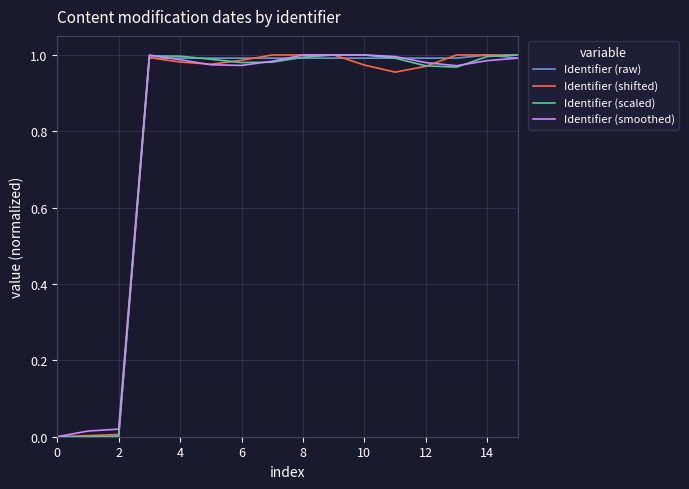

Which series has the widest spread of values?

Identifier (raw)